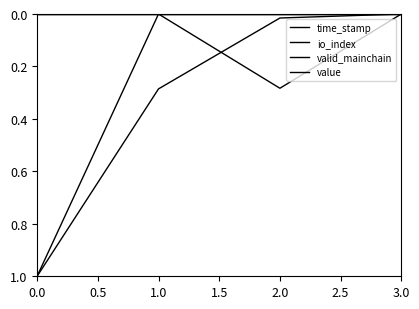

Is this an area chart (filled region under the line)?

No